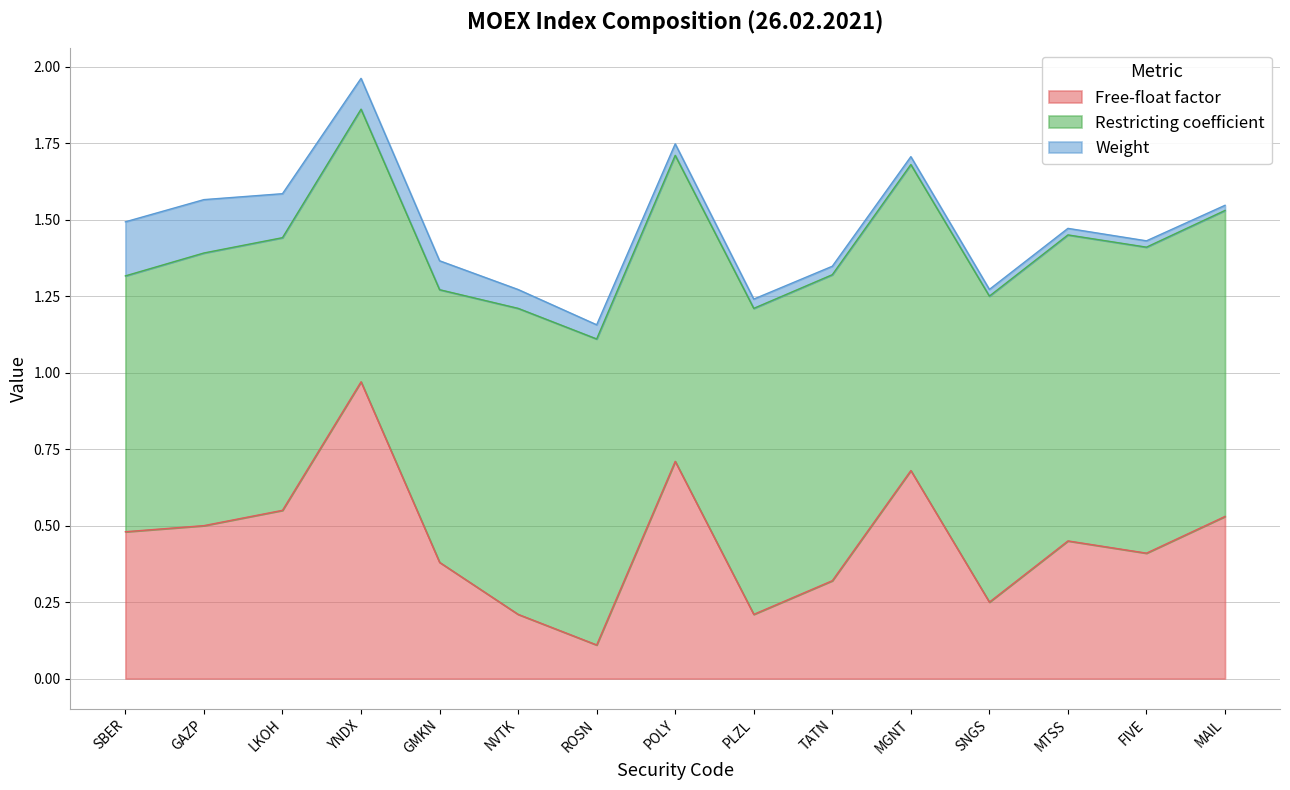

Reading right to left, extract all data points from this chart.

Free-float factor: MAIL=0.5	FIVE=0.4	MTSS=0.5	SNGS=0.2	MGNT=0.7	TATN=0.3	PLZL=0.2	POLY=0.7	ROSN=0.1	NVTK=0.2	GMKN=0.4	YNDX=1.0	LKOH=0.6	GAZP=0.5	SBER=0.5
Restricting coefficient: MAIL=1.0	FIVE=1.0	MTSS=1.0	SNGS=1.0	MGNT=1.0	TATN=1.0	PLZL=1.0	POLY=1.0	ROSN=1.0	NVTK=1.0	GMKN=0.9	YNDX=0.9	LKOH=0.9	GAZP=0.9	SBER=0.8
Weight: MAIL=0.0	FIVE=0.0	MTSS=0.0	SNGS=0.0	MGNT=0.0	TATN=0.0	PLZL=0.0	POLY=0.0	ROSN=0.0	NVTK=0.1	GMKN=0.1	YNDX=0.1	LKOH=0.1	GAZP=0.2	SBER=0.2